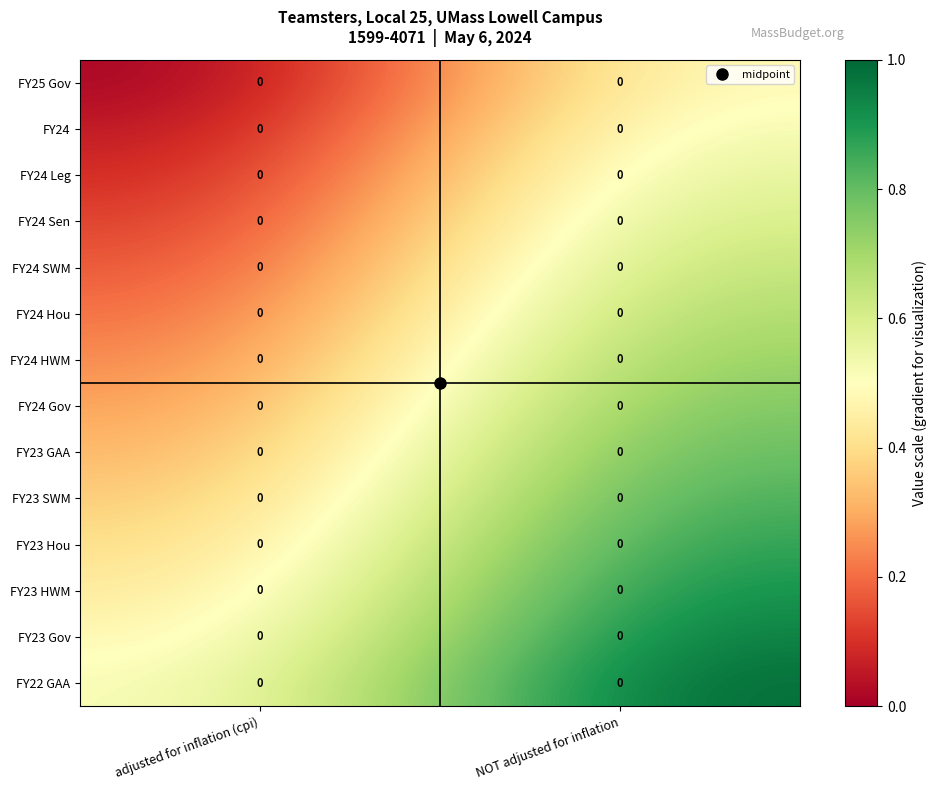

Which category has the lowest value across all series?

adjusted for inflation (cpi)